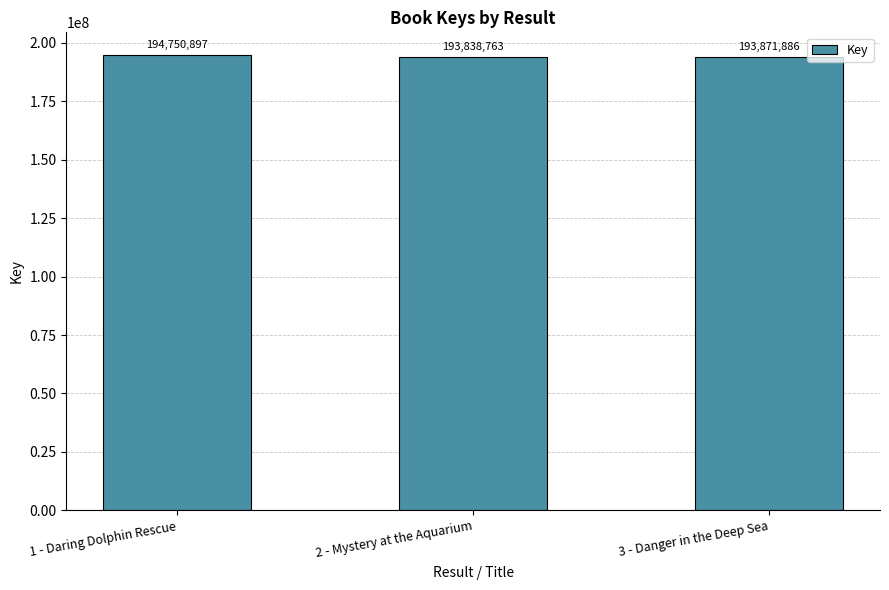

True or false: the data shows 193838763 at 2 - Mystery at the Aquarium.

True